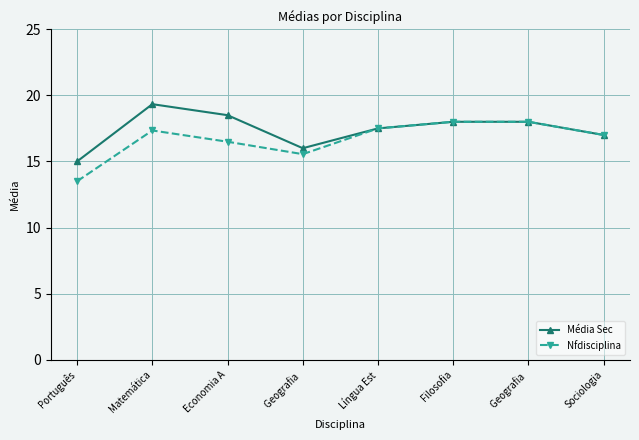

What are all the series names shown in the legend?

Média Sec, Nfdisciplina